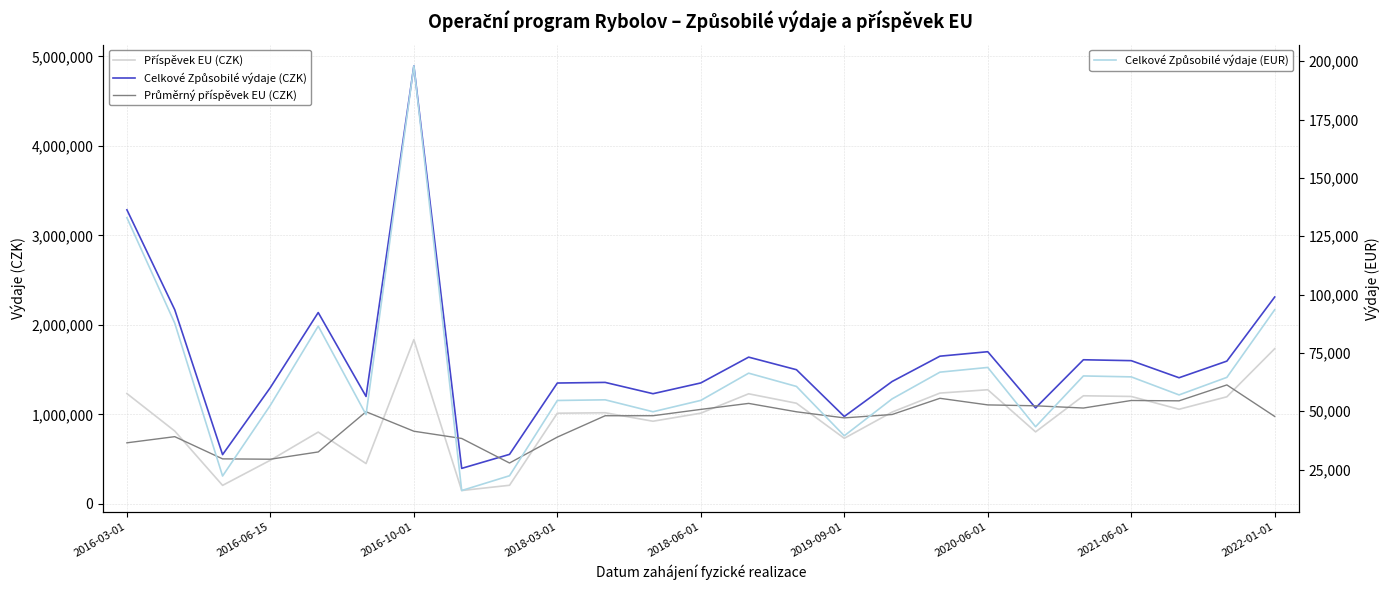

What are all the series names shown in the legend?

Celkové Způsobilé výdaje (CZK), Příspěvek EU (CZK), Průměrný příspěvek EU (CZK), Celkové Způsobilé výdaje (EUR)